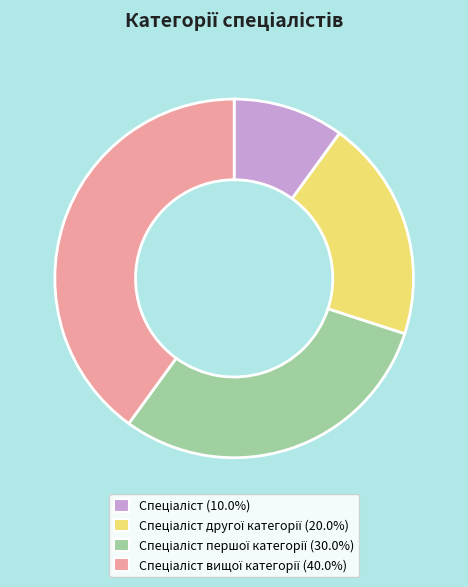

Is there a majority slice in this chart?

No